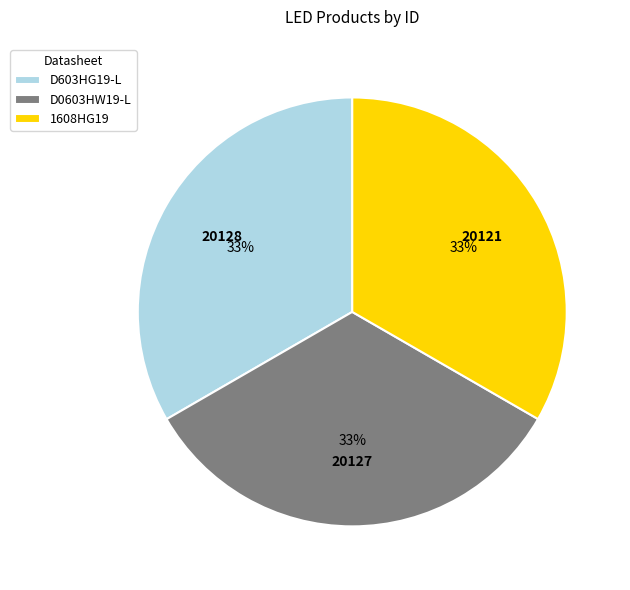

The D0603HW19-L slice represents 33% of the pie. True or false?

True